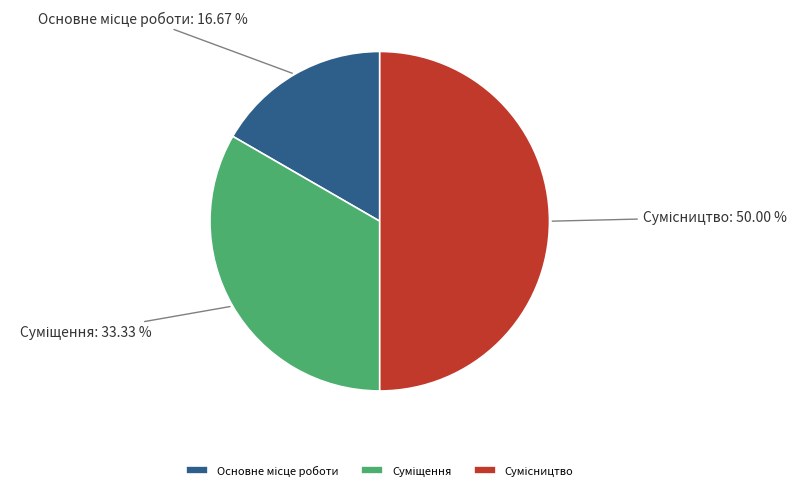

Count the number of slices in the pie.

3